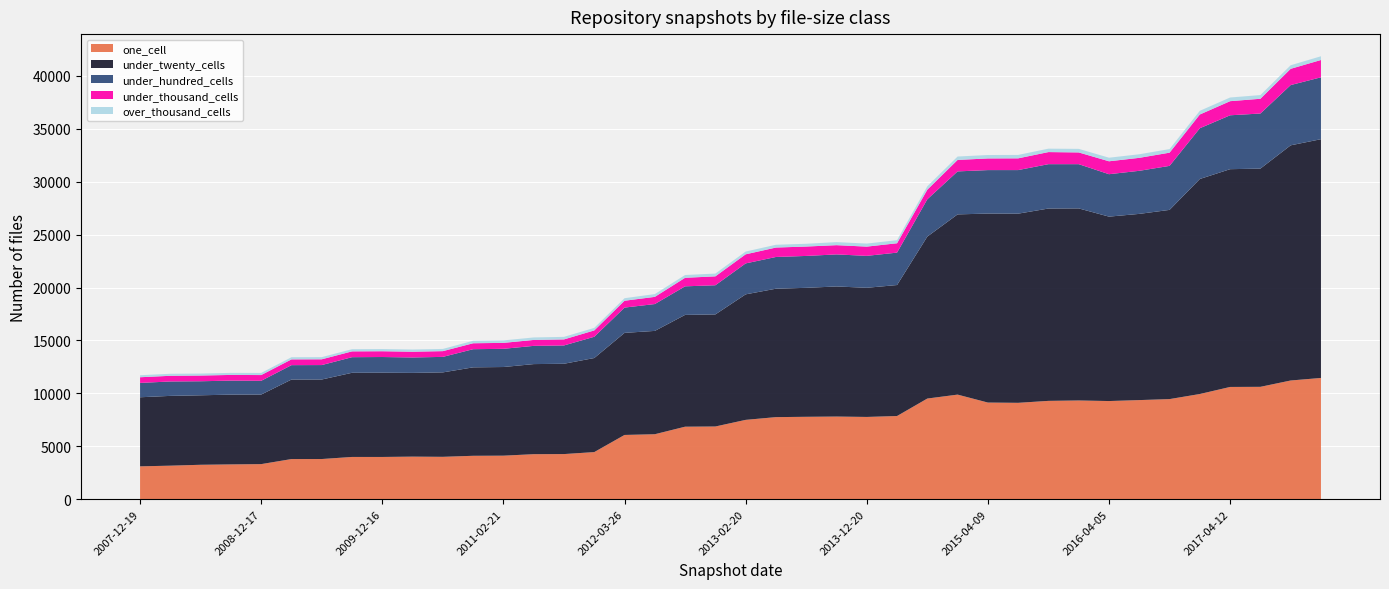

Reading left to right, transcribe all the data shown in this chart.

one_cell: 2007-12-19=3102	2008-04-01=3166	2008-06-27=3250	2008-10-10=3285	2008-12-17=3312	2009-04-06=3790	2009-06-17=3793	2009-09-25=3990	2009-12-16=3989	2010-04-01=4020	2010-07-26=4002	2010-11-17=4099	2011-02-21=4111	2011-06-10=4251	2011-09-05=4262	2012-01-18=4449	2012-03-26=6069	2012-07-13=6137	2012-10-31=6849	2012-12-11=6868	2013-02-20=7494	2013-05-21=7753	2013-07-09=7784	2013-09-10=7807	2013-12-20=7771	2014-03-28=7858	2014-09-08=9509	2015-01-19=9881	2015-04-09=9130	2015-07-03=9105	2015-10-01=9289	2016-01-04=9327	2016-04-05=9273	2016-07-04=9363	2016-10-07=9457	2016-12-27=9938	2017-04-12=10605	2017-07-24=10616	2017-10-12=11215	2017-12-22=11455
under_twenty_cells: 2007-12-19=6528	2008-04-01=6595	2008-06-27=6567	2008-10-10=6594	2008-12-17=6574	2009-04-06=7514	2009-06-17=7515	2009-09-25=7953	2009-12-16=7963	2010-04-01=7914	2010-07-26=7979	2010-11-17=8358	2011-02-21=8377	2011-06-10=8514	2011-09-05=8534	2012-01-18=8889	2012-03-26=9646	2012-07-13=9764	2012-10-31=10565	2012-12-11=10590	2013-02-20=11861	2013-05-21=12135	2013-07-09=12188	2013-09-10=12293	2013-12-20=12205	2014-03-28=12378	2014-09-08=15307	2015-01-19=17031	2015-04-09=17859	2015-07-03=17876	2015-10-01=18176	2016-01-04=18150	2016-04-05=17427	2016-07-04=17596	2016-10-07=17880	2016-12-27=20319	2017-04-12=20579	2017-07-24=20623	2017-10-12=22223	2017-12-22=22562
under_hundred_cells: 2007-12-19=1356	2008-04-01=1361	2008-06-27=1326	2008-10-10=1324	2008-12-17=1299	2009-04-06=1361	2009-06-17=1365	2009-09-25=1475	2009-12-16=1481	2010-04-01=1457	2010-07-26=1465	2010-11-17=1715	2011-02-21=1720	2011-06-10=1722	2011-09-05=1731	2012-01-18=2009	2012-03-26=2389	2012-07-13=2538	2012-10-31=2699	2012-12-11=2757	2013-02-20=2924	2013-05-21=2999	2013-07-09=3014	2013-09-10=3030	2013-12-20=3017	2014-03-28=3063	2014-09-08=3526	2015-01-19=4062	2015-04-09=4109	2015-07-03=4118	2015-10-01=4193	2016-01-04=4181	2016-04-05=4009	2016-07-04=4071	2016-10-07=4159	2016-12-27=4797	2017-04-12=5093	2017-07-24=5205	2017-10-12=5694	2017-12-22=5849
under_thousand_cells: 2007-12-19=536	2008-04-01=537	2008-06-27=540	2008-10-10=538	2008-12-17=543	2009-04-06=545	2009-06-17=544	2009-09-25=549	2009-12-16=546	2010-04-01=543	2010-07-26=543	2010-11-17=562	2011-02-21=561	2011-06-10=561	2011-09-05=570	2012-01-18=599	2012-03-26=648	2012-07-13=678	2012-10-31=807	2012-12-11=841	2013-02-20=859	2013-05-21=891	2013-07-09=887	2013-09-10=873	2013-12-20=873	2014-03-28=885	2014-09-08=905	2015-01-19=1083	2015-04-09=1101	2015-07-03=1109	2015-10-01=1142	2016-01-04=1108	2016-04-05=1221	2016-07-04=1225	2016-10-07=1248	2016-12-27=1298	2017-04-12=1333	2017-07-24=1394	2017-10-12=1536	2017-12-22=1636
over_thousand_cells: 2007-12-19=191	2008-04-01=191	2008-06-27=186	2008-10-10=194	2008-12-17=203	2009-04-06=205	2009-06-17=206	2009-09-25=206	2009-12-16=209	2010-04-01=209	2010-07-26=209	2010-11-17=235	2011-02-21=235	2011-06-10=235	2011-09-05=241	2012-01-18=241	2012-03-26=240	2012-07-13=263	2012-10-31=263	2012-12-11=263	2013-02-20=263	2013-05-21=263	2013-07-09=263	2013-09-10=289	2013-12-20=289	2014-03-28=290	2014-09-08=323	2015-01-19=323	2015-04-09=323	2015-07-03=323	2015-10-01=323	2016-01-04=338	2016-04-05=338	2016-07-04=338	2016-10-07=339	2016-12-27=348	2017-04-12=348	2017-07-24=349	2017-10-12=338	2017-12-22=353